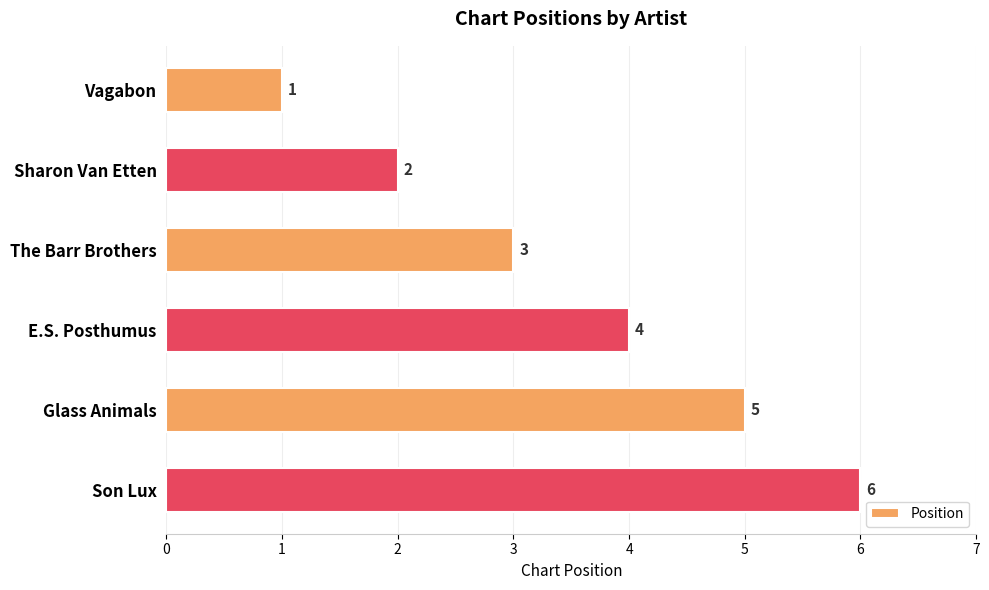

What is the value of the 3rd bar from the top?

3